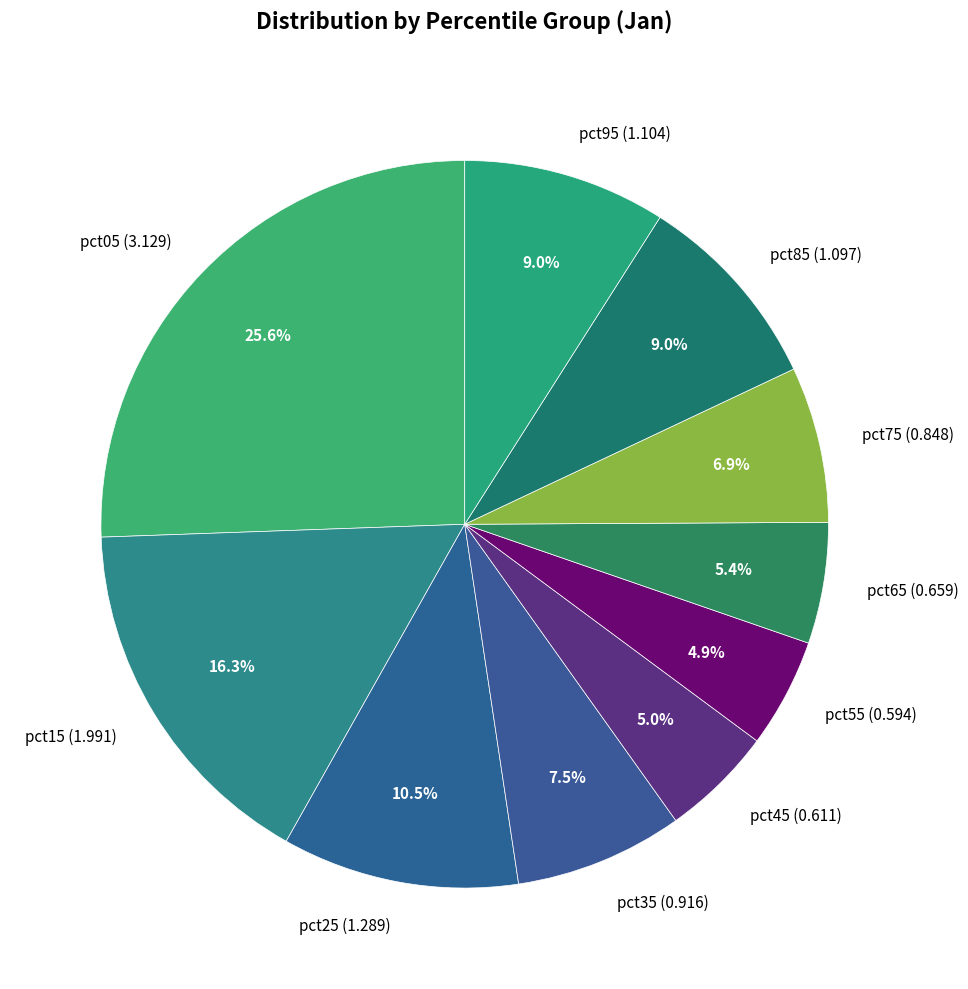

To the nearest percent, what percentage of the pie is pct65?

5%